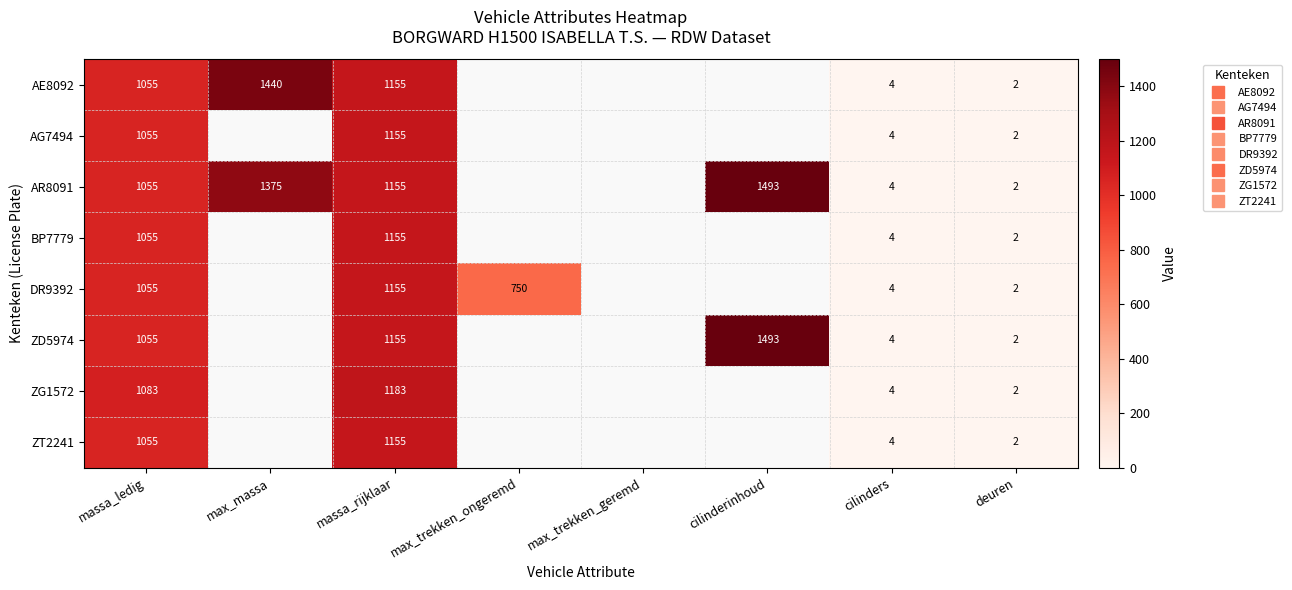

At which category does the chart reach its minimum across all series?

deuren